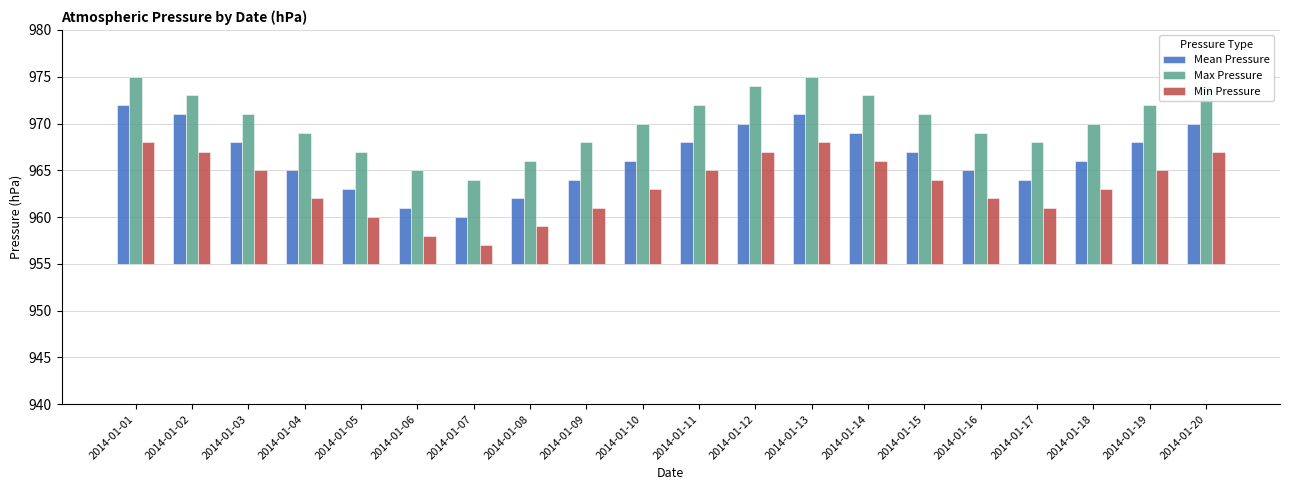

What is the difference between the second highest and minimum values in the Max Pressure series?

11